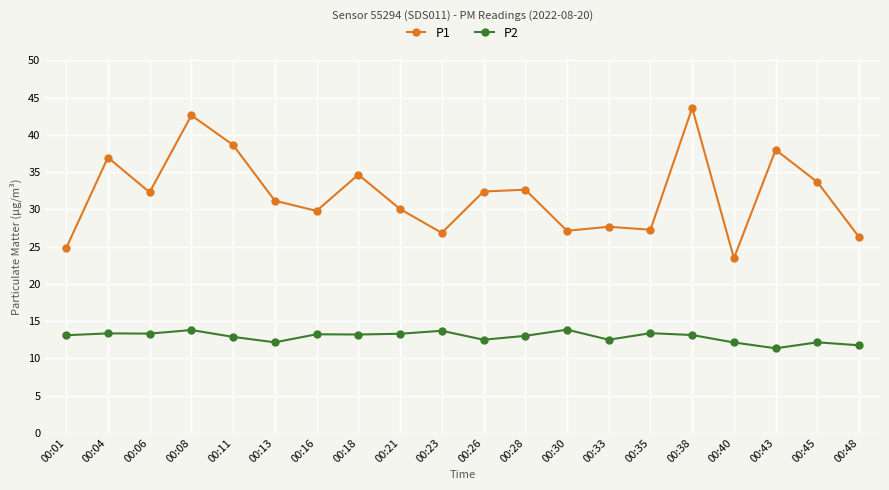

True or false: P1 has a value of 32.6 at 00:28.

True